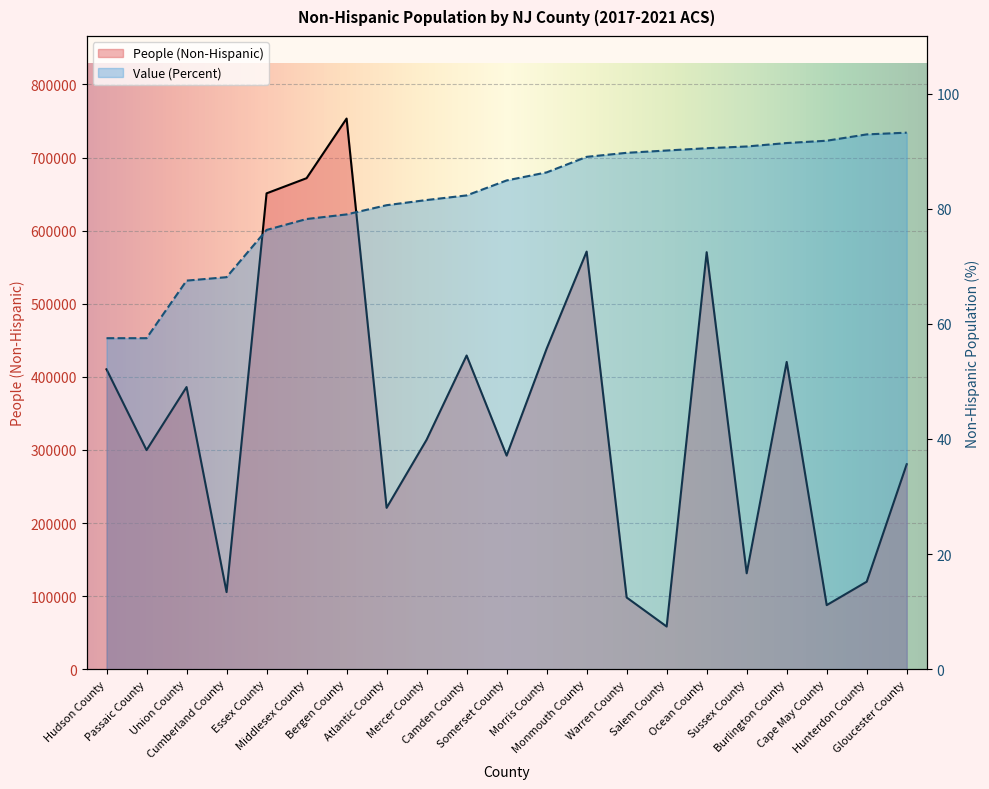

Between Hudson County and Hunterdon County, which is larger?

Hudson County